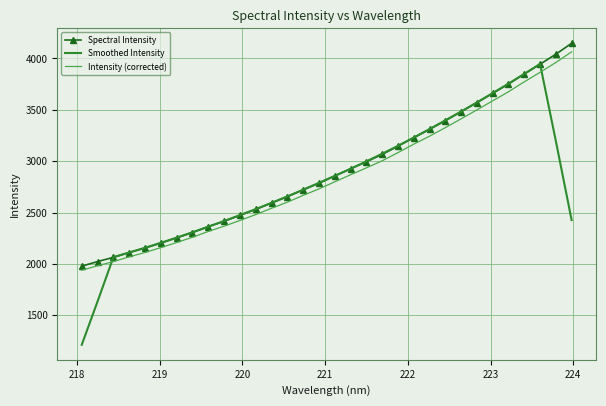

At how many categories does at least one series exceed 1247?

32